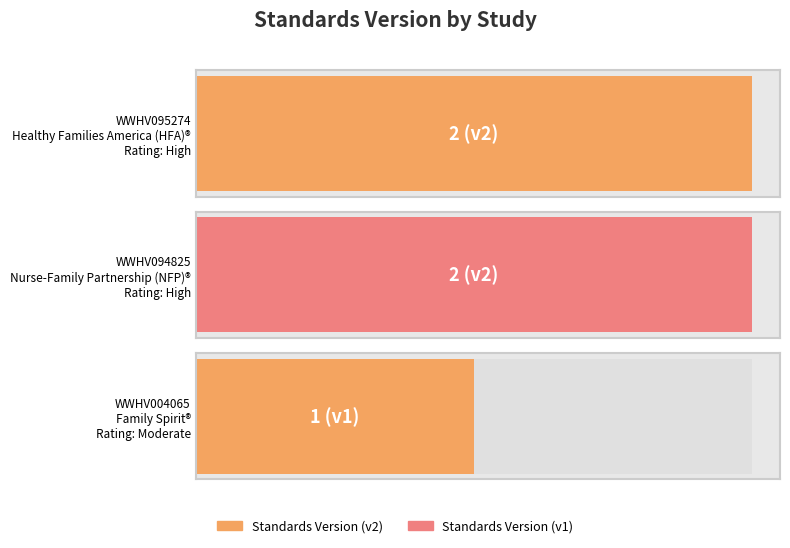

Reading right to left, transcribe all the data shown in this chart.

WWHV004065=1	WWHV094825=2	WWHV095274=2